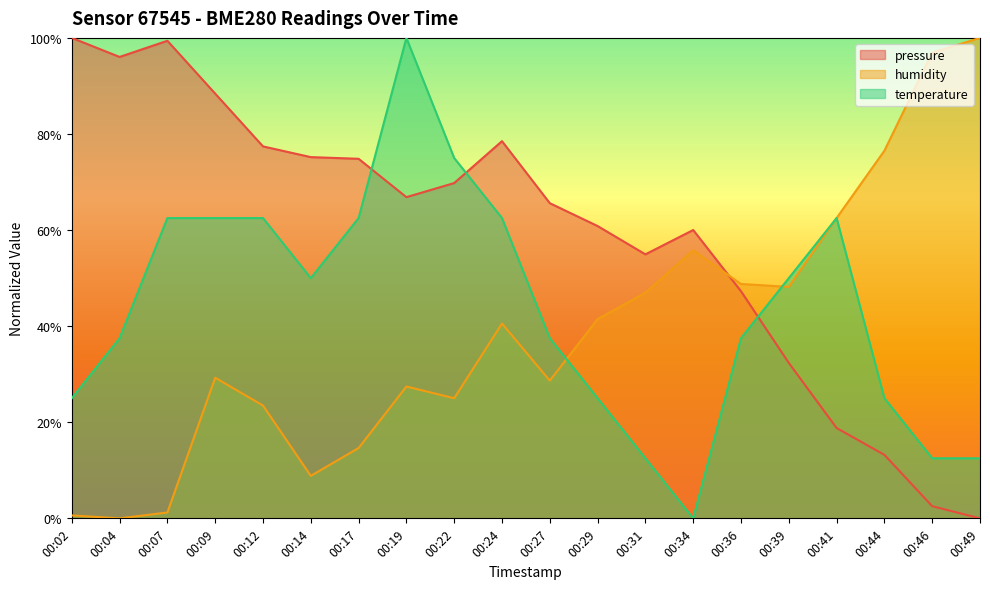

How many interior local valleys does the pressure series have?

3